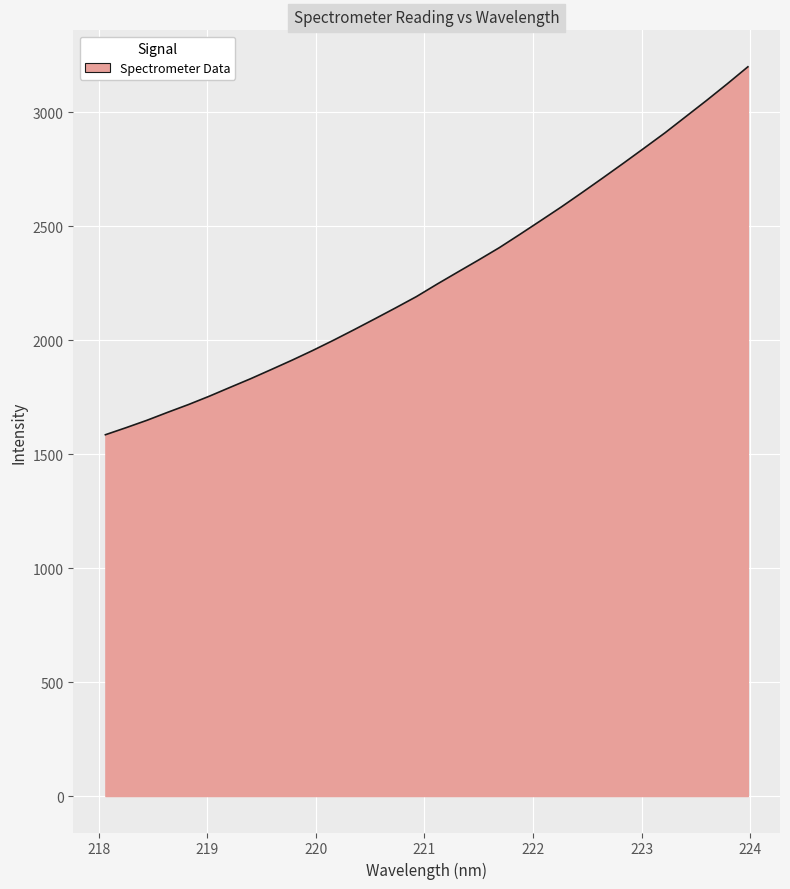

What is the greatest value displayed?

3199.6